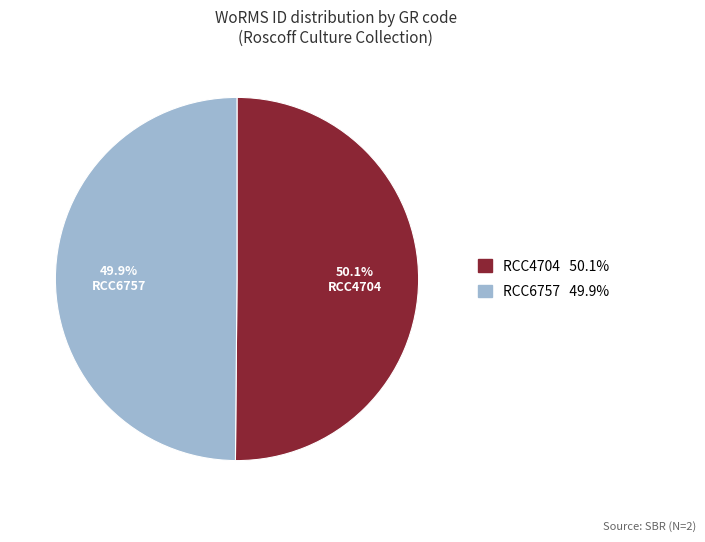

The RCC4704 slice represents 56% of the pie. True or false?

False